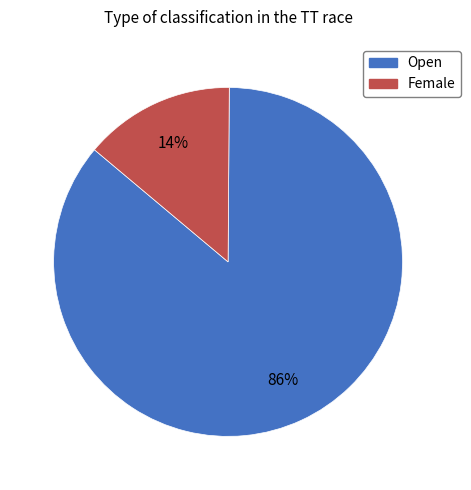

What percentage is the Female slice, to the nearest percent?

14%